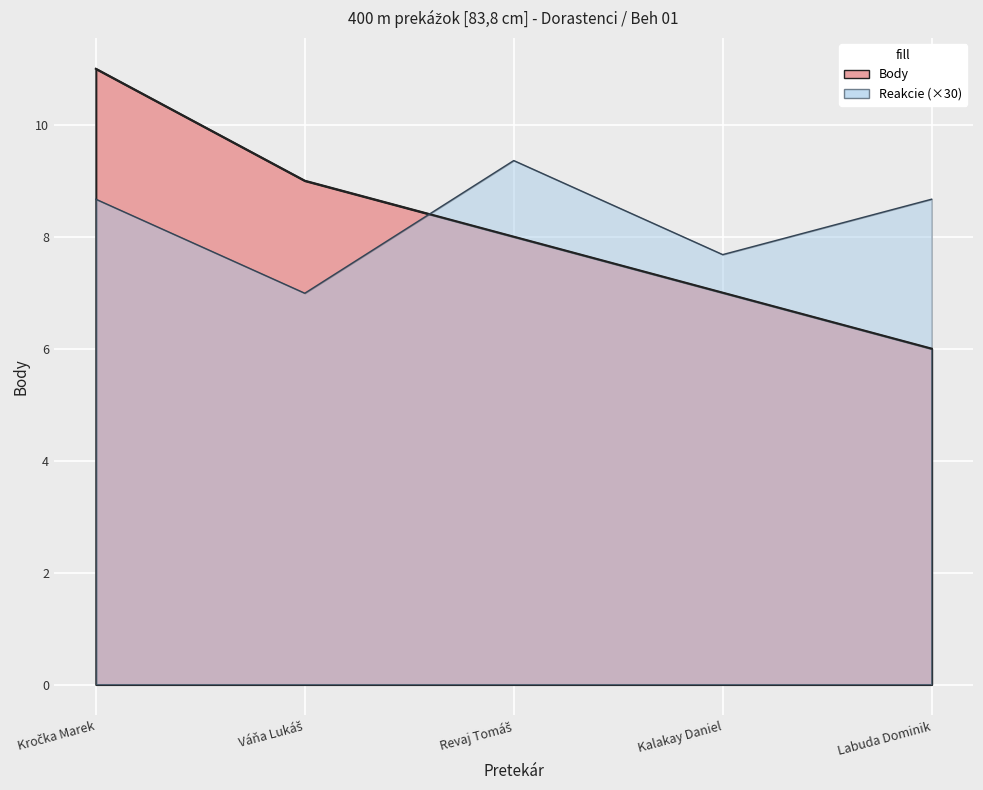

True or false: Reakcie has more than 2 interior local peaks.

False